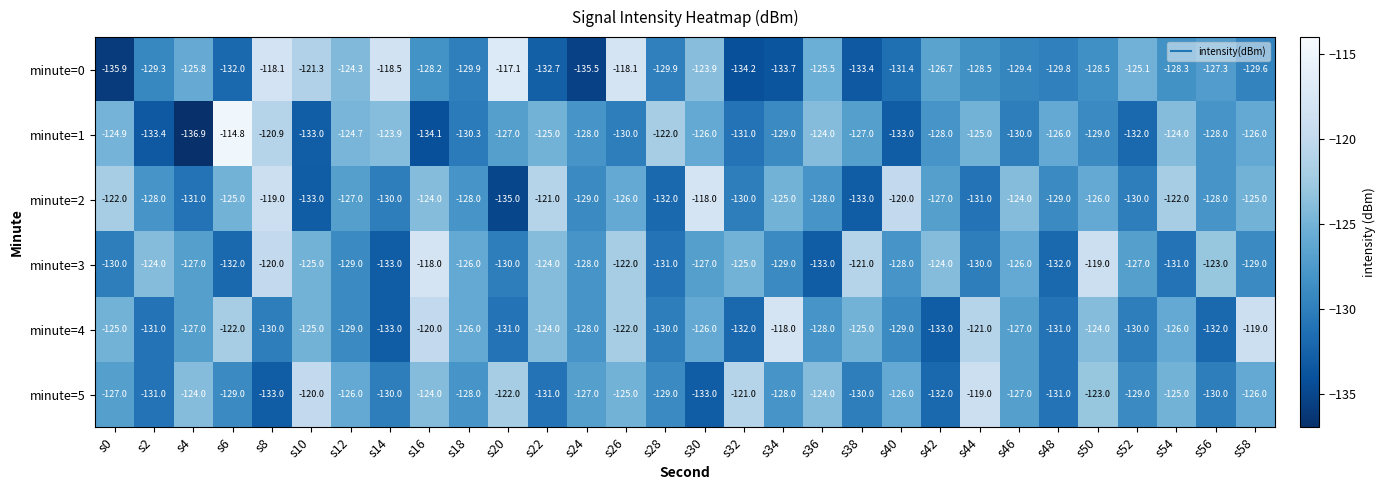

True or false: minute=5 has a value of -48.3 at s46.

False